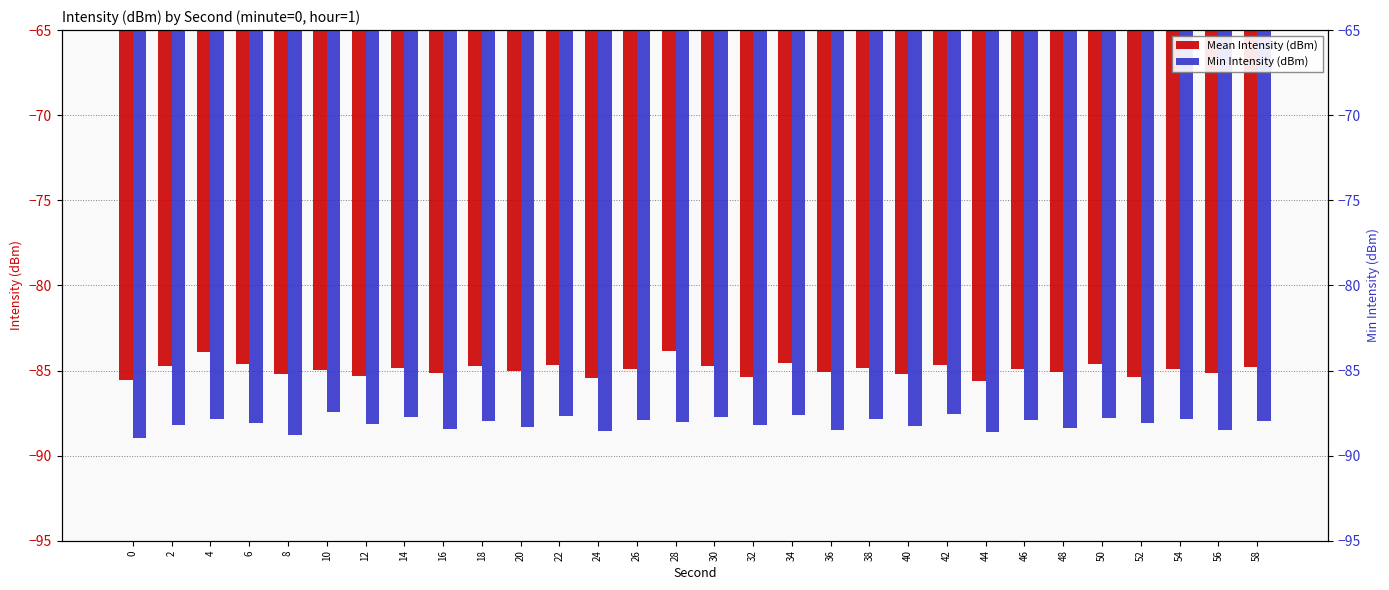

Reading left to right, transcribe all the data shown in this chart.

Mean Intensity (dBm): -85.5	-84.7	-83.9	-84.6	-85.2	-85.0	-85.3	-84.9	-85.1	-84.8	-85.0	-84.7	-85.4	-84.9	-83.8	-84.7	-85.4	-84.6	-85.1	-84.8	-85.2	-84.7	-85.6	-84.9	-85.1	-84.6	-85.4	-84.9	-85.2	-84.8
Min Intensity (dBm): -89.0	-88.2	-87.9	-88.1	-88.8	-87.4	-88.1	-87.8	-88.4	-88.0	-88.3	-87.7	-88.5	-87.9	-88.0	-87.7	-88.2	-87.6	-88.5	-87.8	-88.2	-87.5	-88.6	-87.9	-88.4	-87.8	-88.1	-87.9	-88.5	-88.0